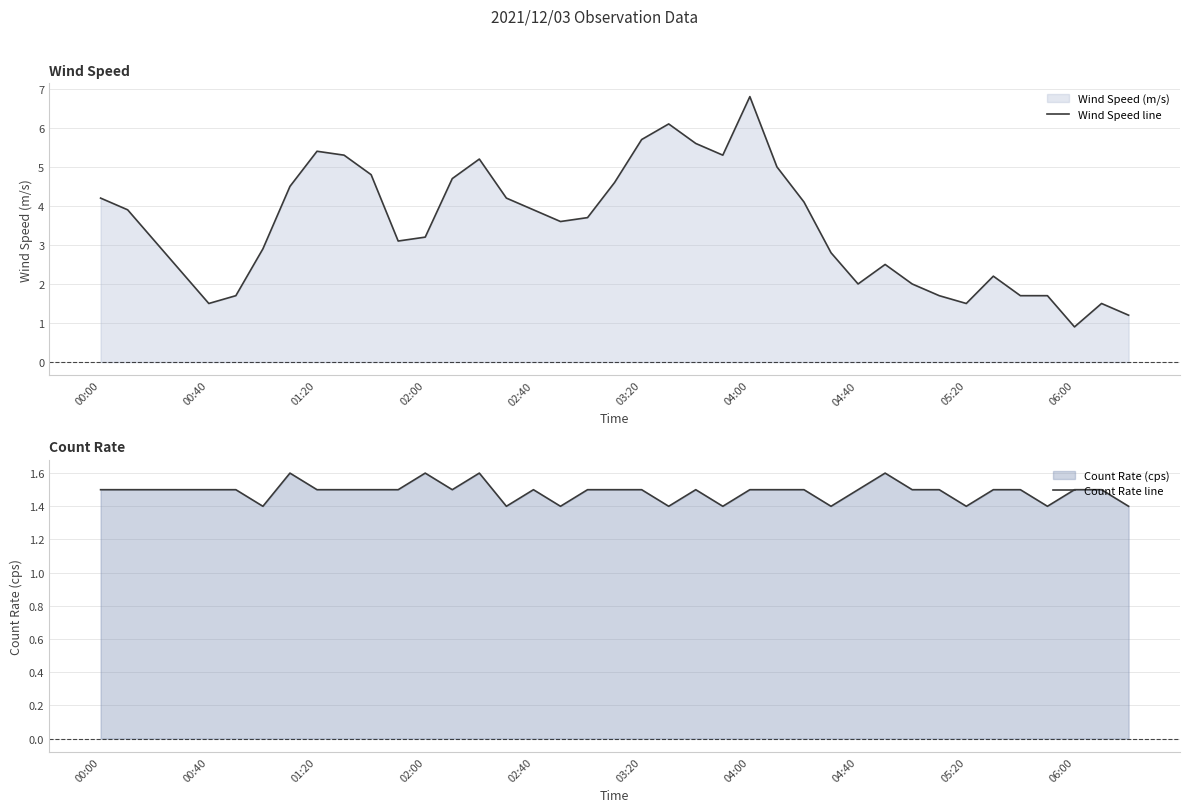

At which label does Wind Speed line reach its peak?

04:00